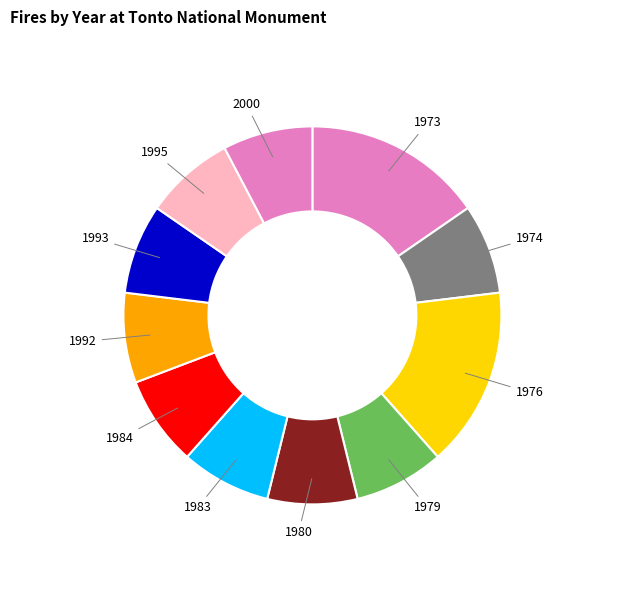

How many slices are in this pie chart?

11